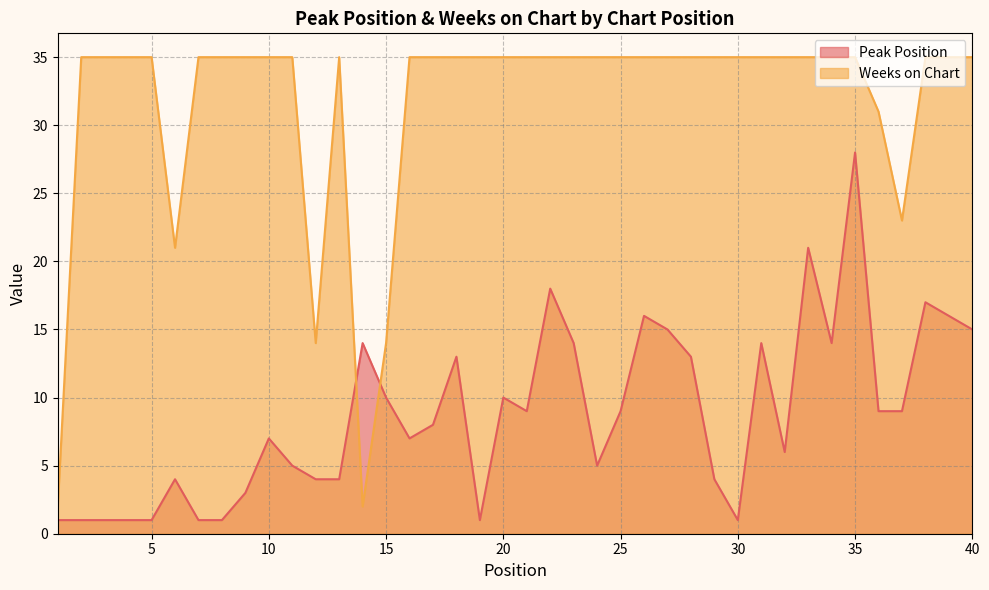

How many lines are shown in the chart?

2